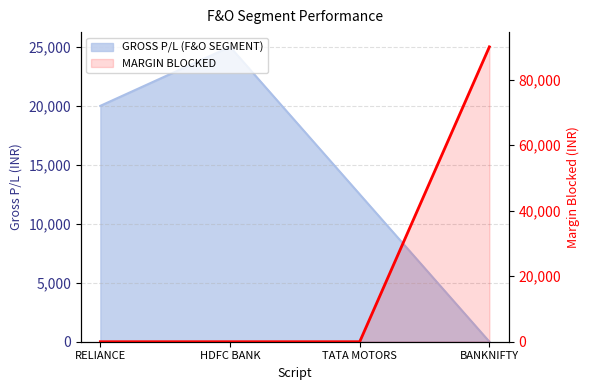

Count the number of data series in this chart.

2